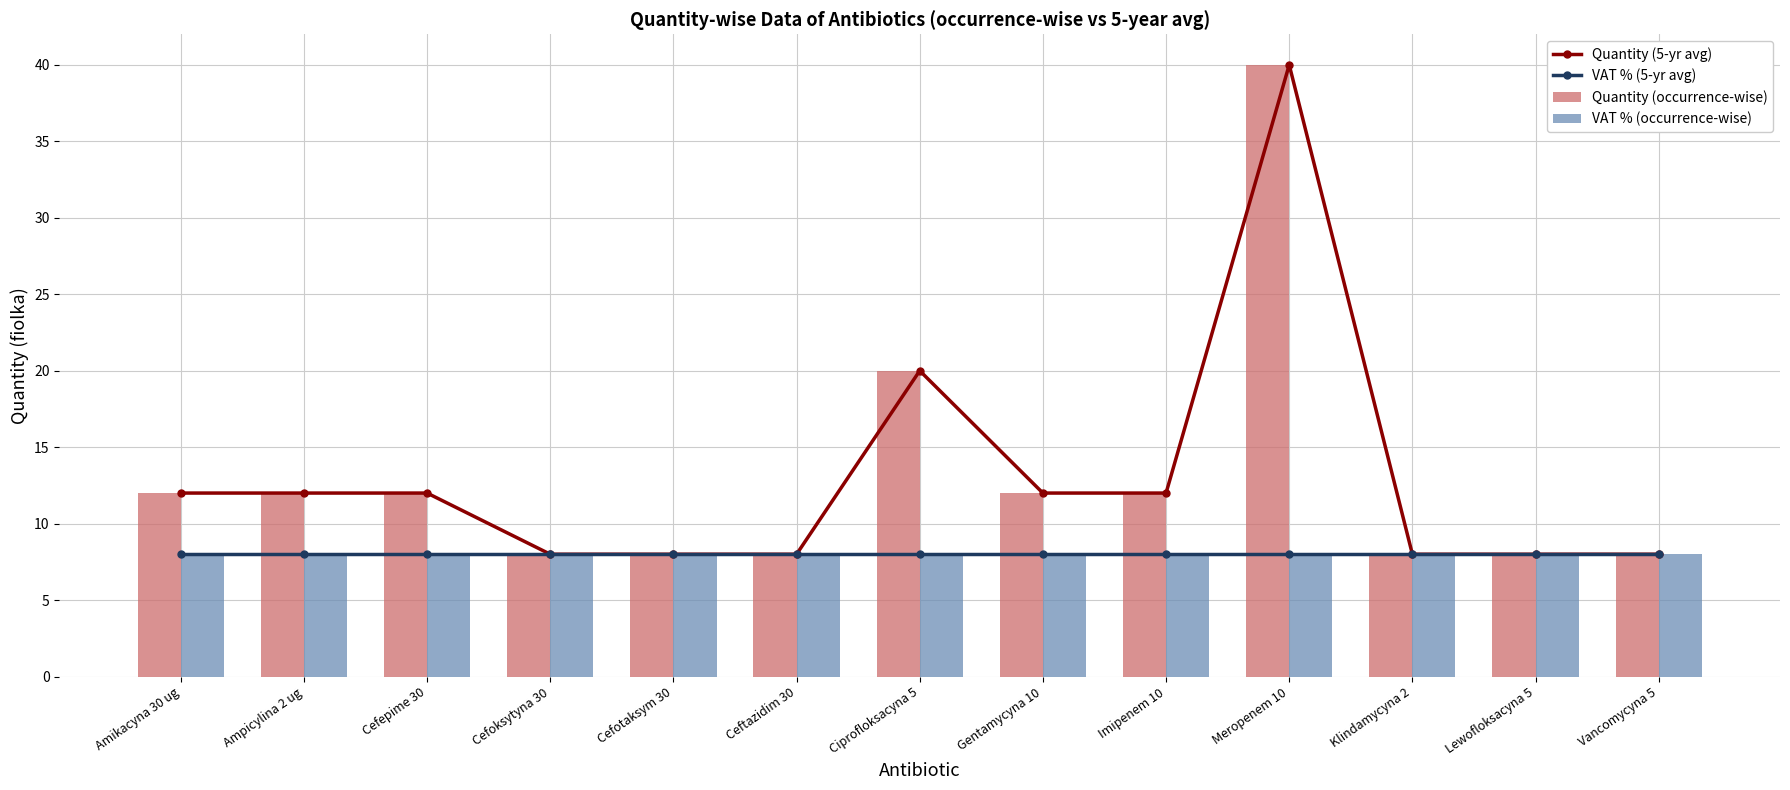

What are all the series names shown in the legend?

Quantity (5-yr avg), VAT % (5-yr avg), Quantity (occurrence-wise), VAT % (occurrence-wise)